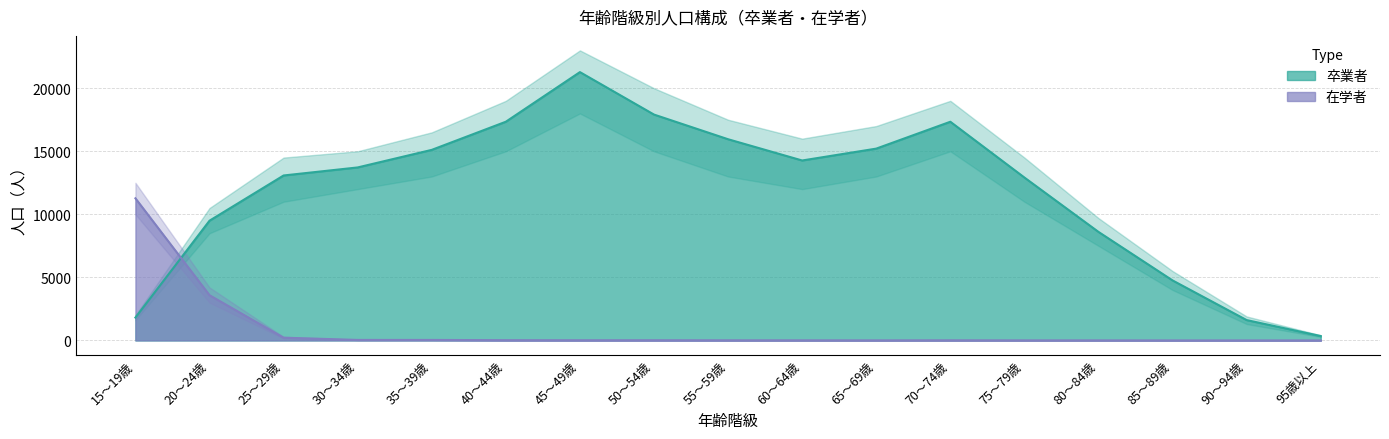

Between which two adjacent categories do 総数（在学者） and 総数（卒業者） first intersect?

15～19歳 and 20～24歳